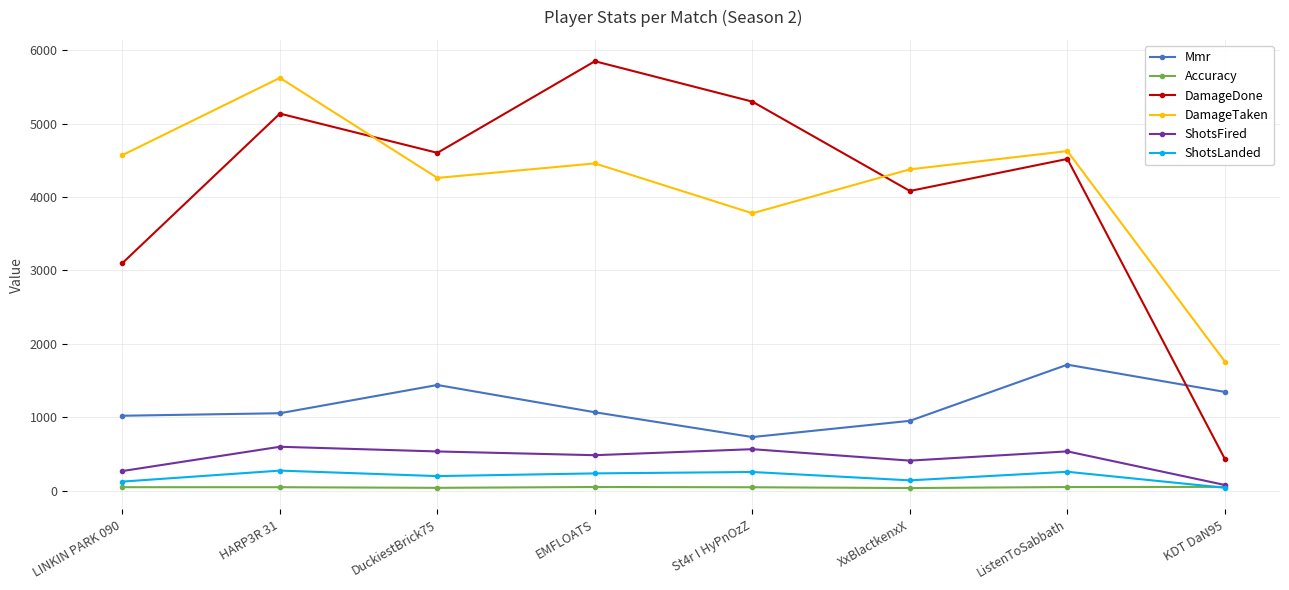

What is the minimum value for Mmr?

729.3